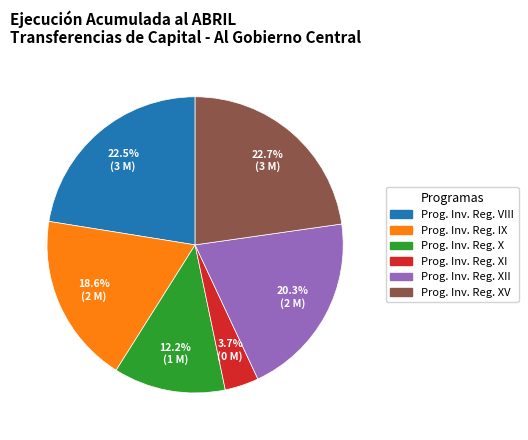

To the nearest percent, what is the average slice percentage?

17%